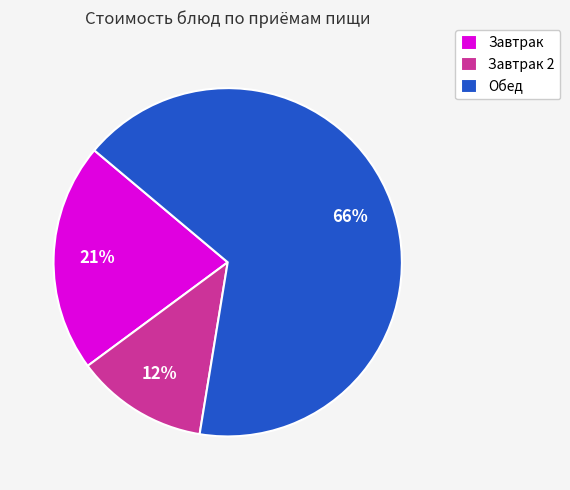

Does any single category account for the majority?

Yes